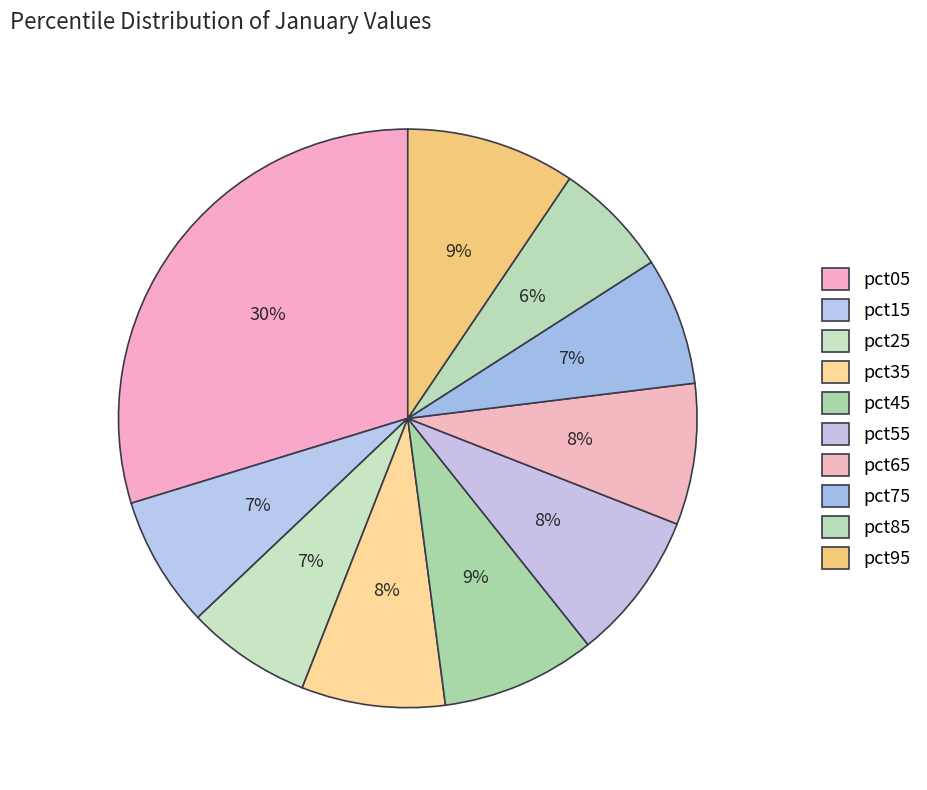

True or false: pct35 accounts for 1% of the total.

False